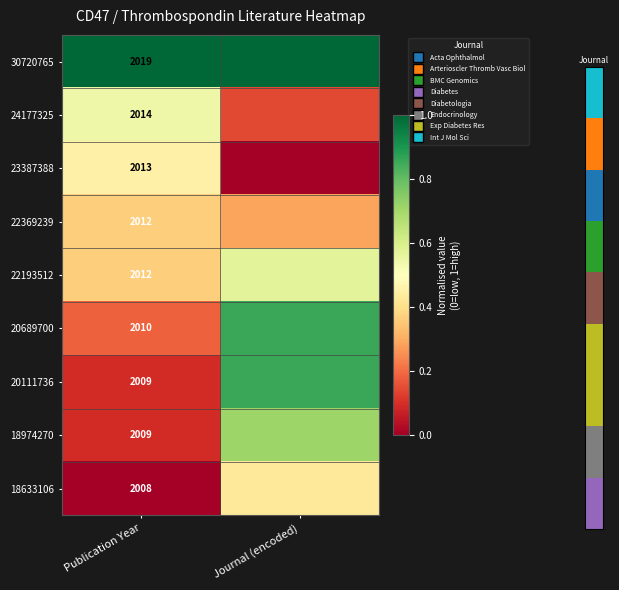

What is the sum of all 18633106 values?

0.4